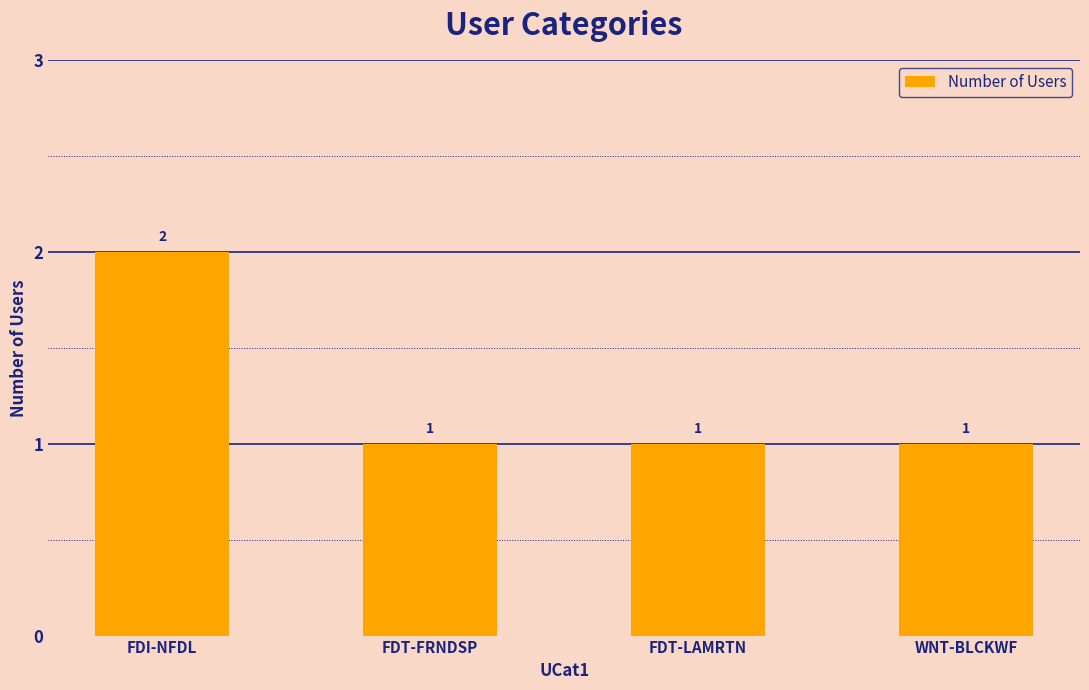

Approximately how many times larger is the value at FDT-LAMRTN compared to WNT-BLCKWF?

1.0